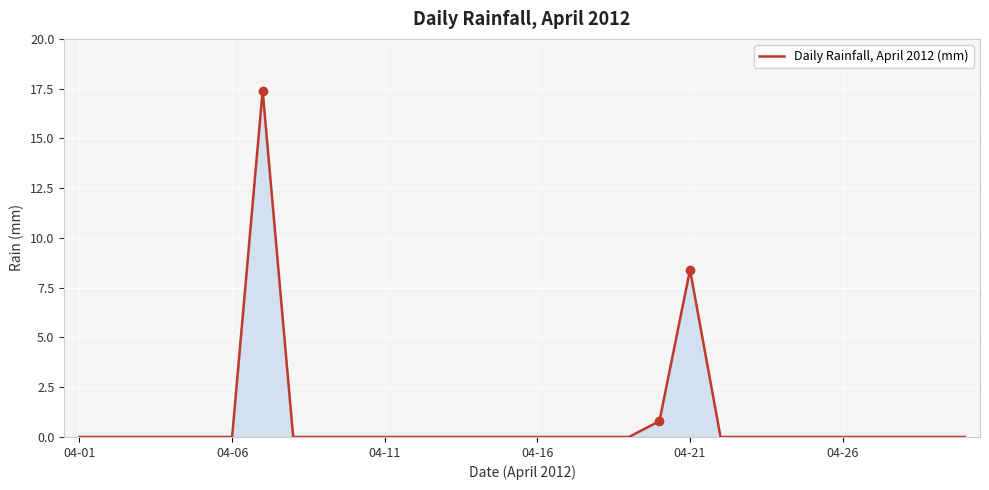

True or false: there are more than 1 points higher than both neighbors.

True